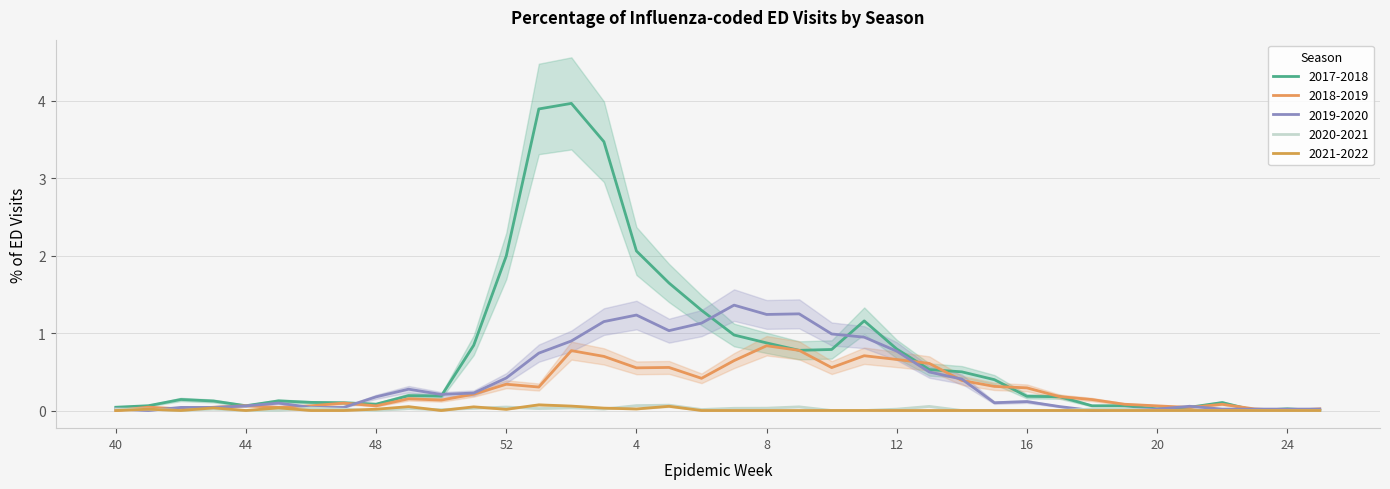

What position from the right is 2?

24